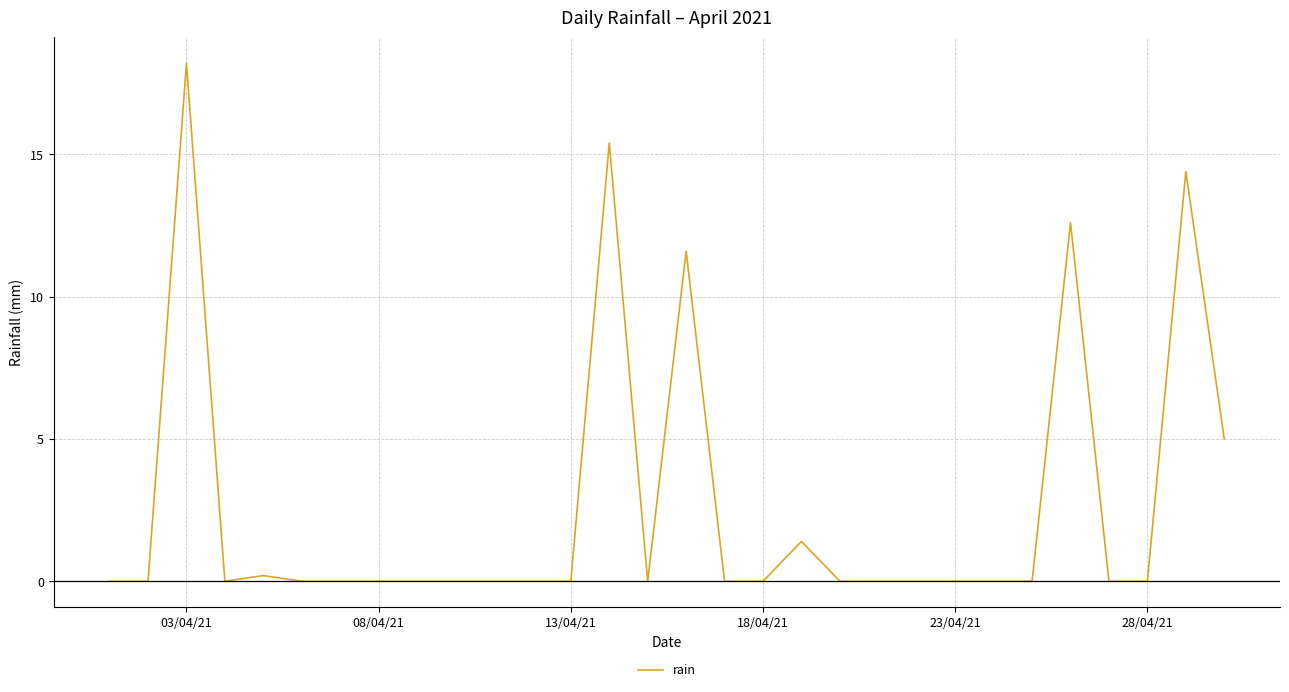

What is the greatest value displayed?

18.2